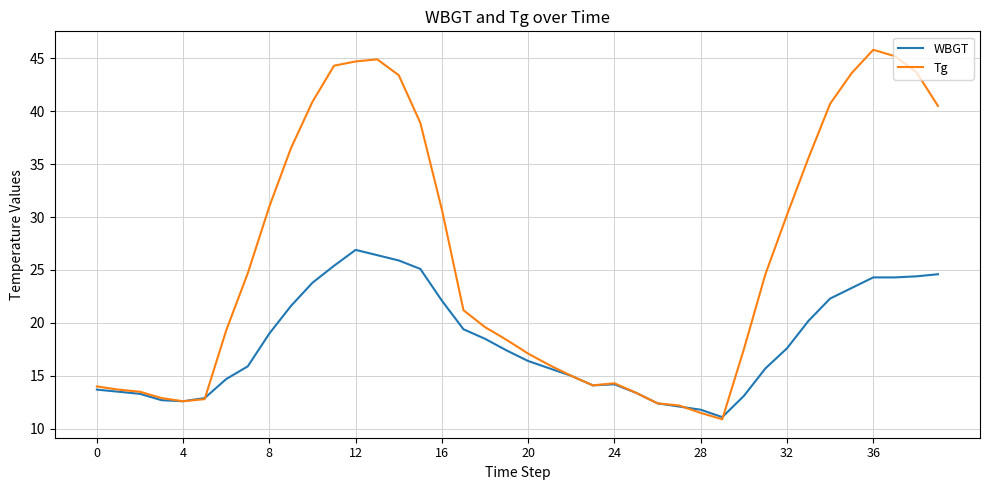

Which series has the largest total across all categories?

Tg